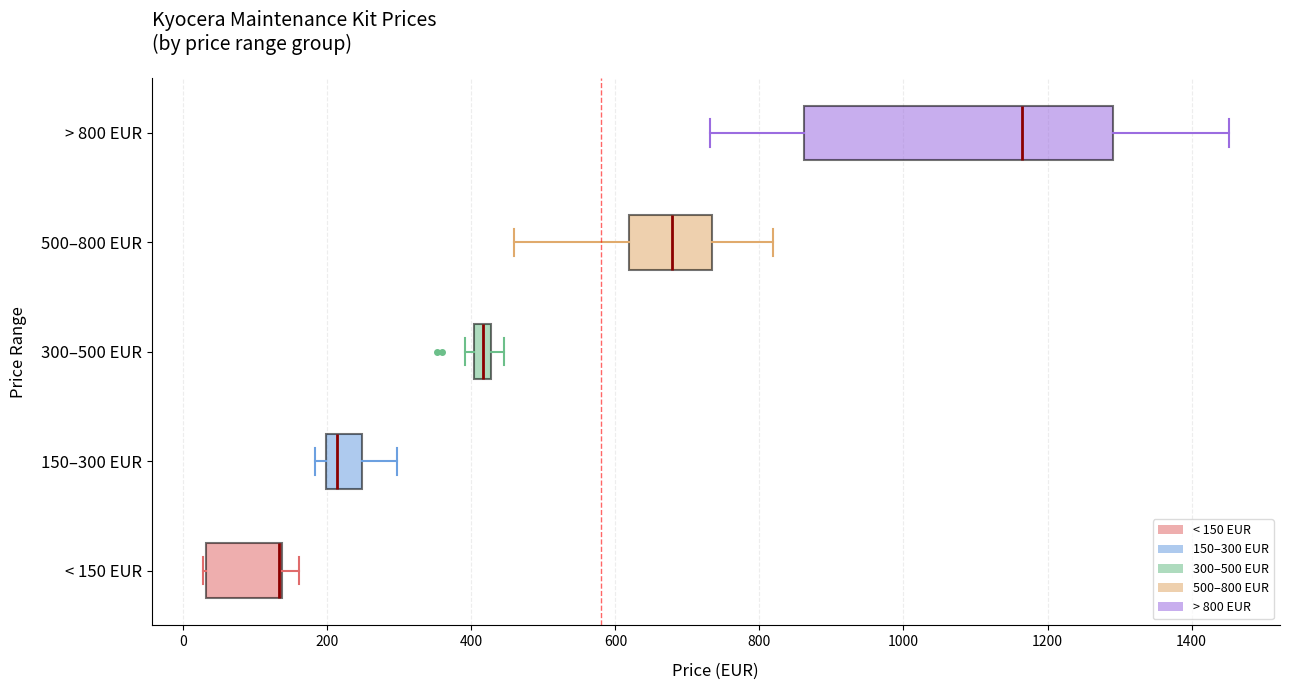

Where does the left whisker of the box for 500–800 EUR end on the x-axis? The values are not printed on the chart, so give them approximately, as read against the axis.

460